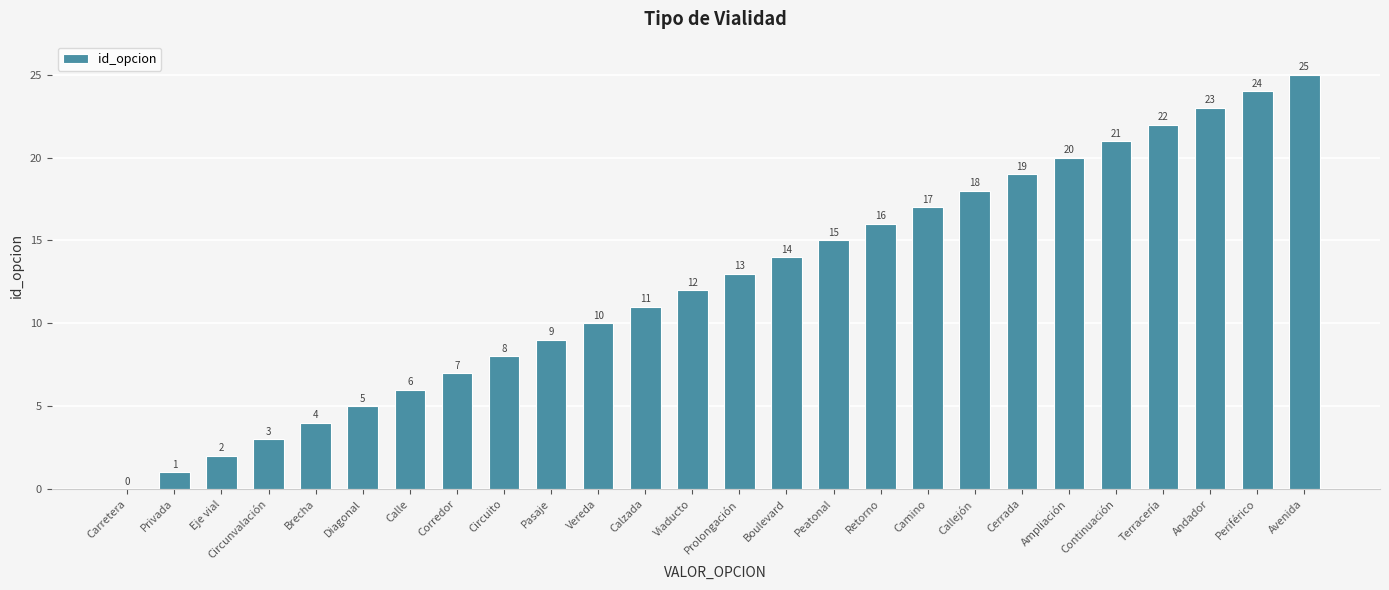

Which category has the highest value across all series?

Avenida